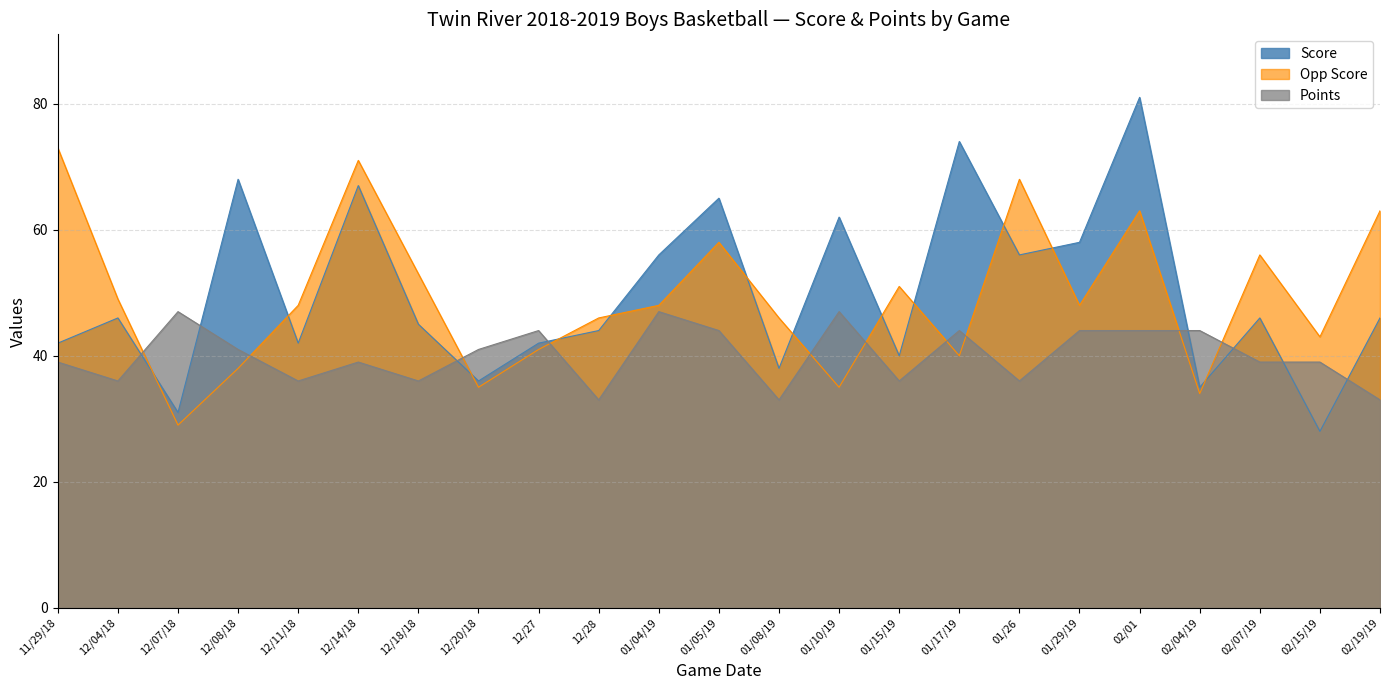

What is the difference between the highest and lowest values at 12/20/18?

6